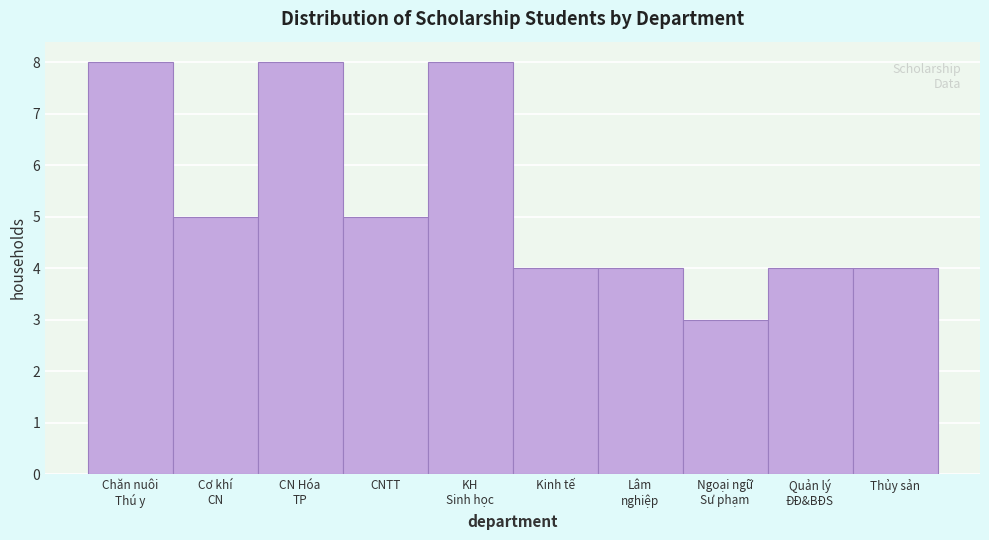

Reading right to left, what are all the values shown in this chart?

4	4	3	4	4	8	5	8	5	8